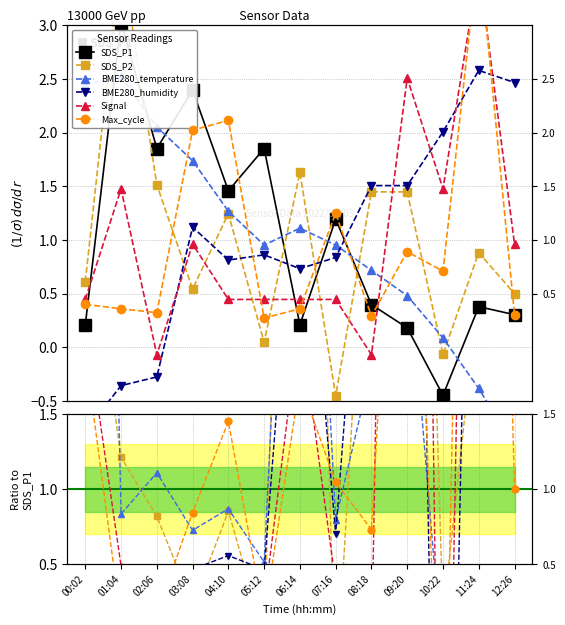

How many values in the Signal series are below 0?

3